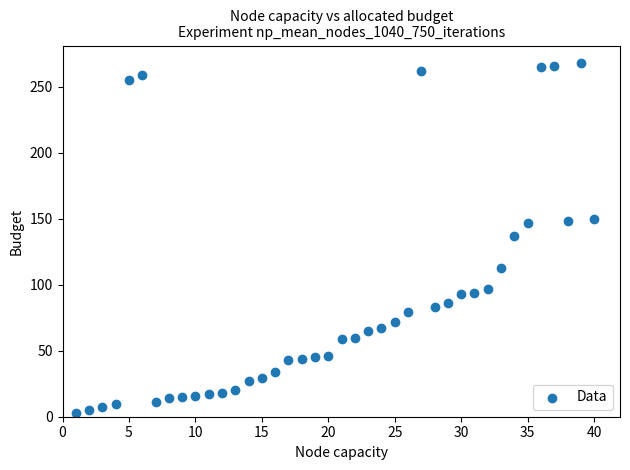

What is the range of X values (max minus min)?

39